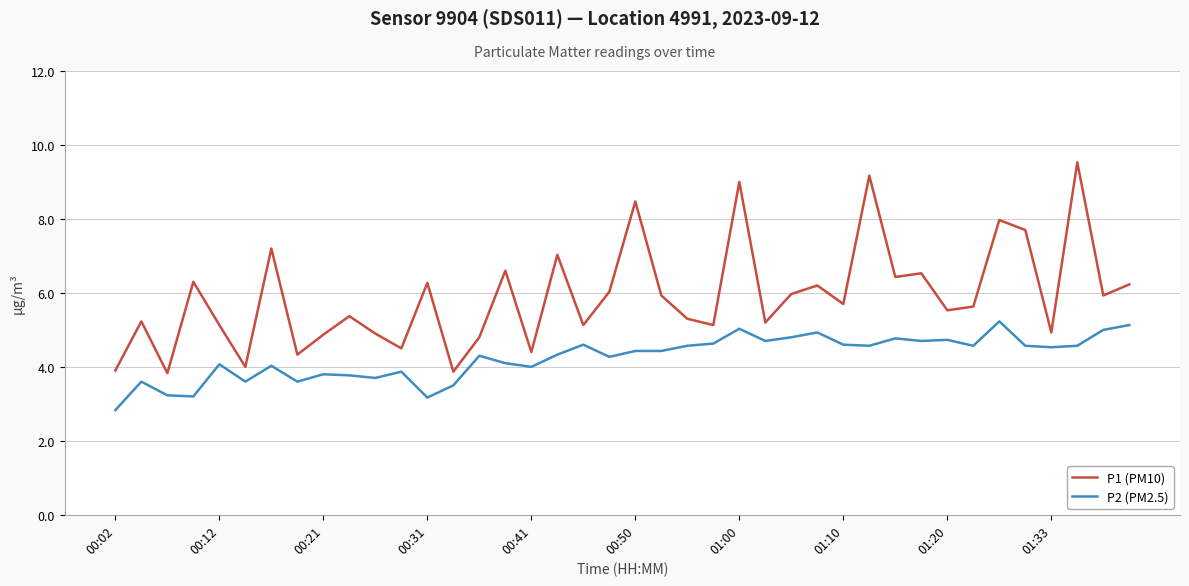

What is the minimum value shown in the chart?

2.8